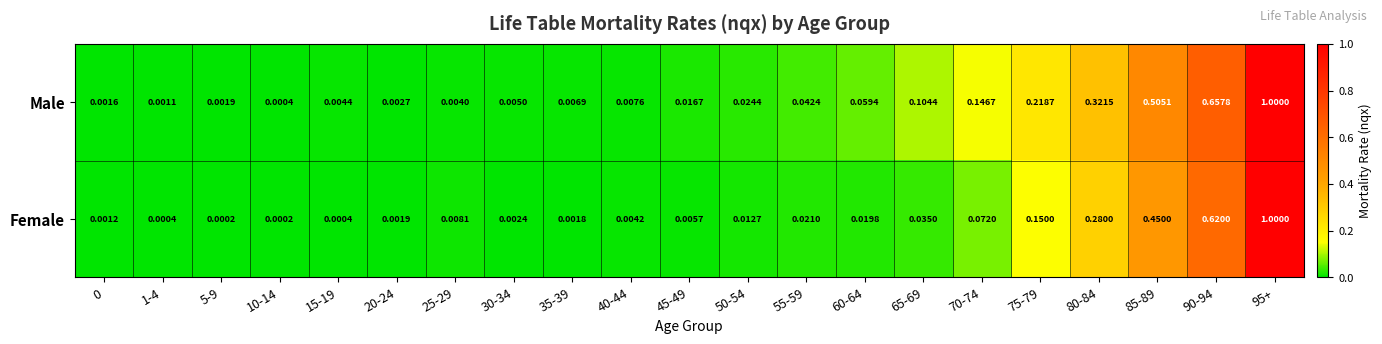

At 70-74, list the series in order from largest to smallest.

Male, Female